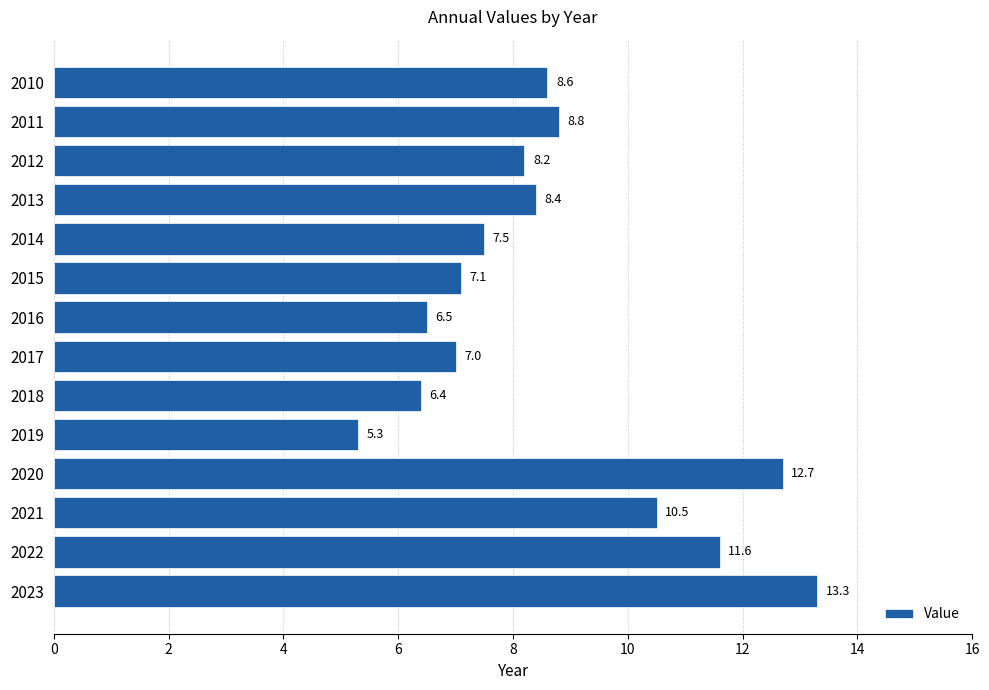

Reading top to bottom, transcribe all the data shown in this chart.

2010=8.6	2011=8.8	2012=8.2	2013=8.4	2014=7.5	2015=7.1	2016=6.5	2017=7.0	2018=6.4	2019=5.3	2020=12.7	2021=10.5	2022=11.6	2023=13.3